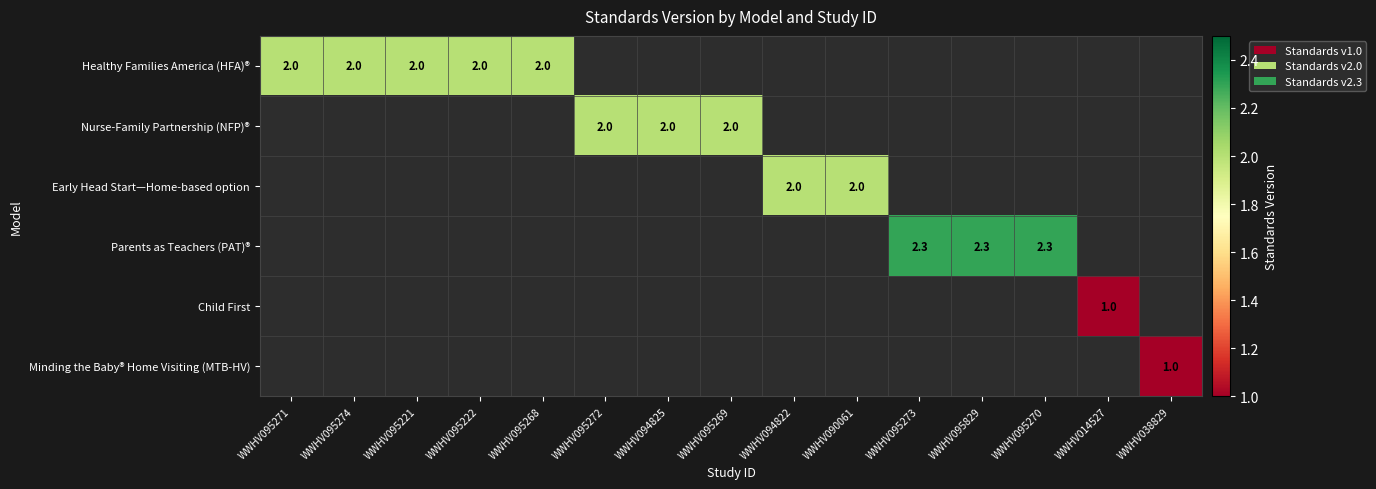

Between WWHV095268 and WWHV095271, which is larger?

WWHV095268